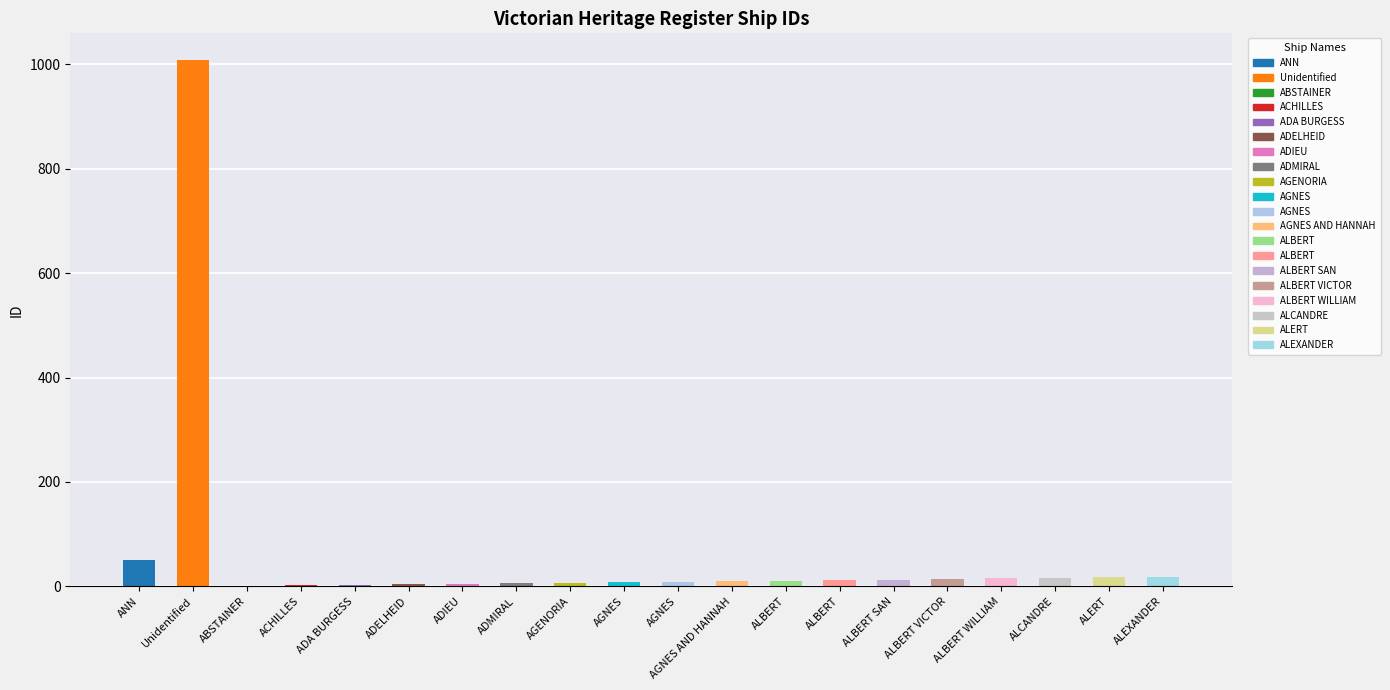

What is the sum of all values?

1231